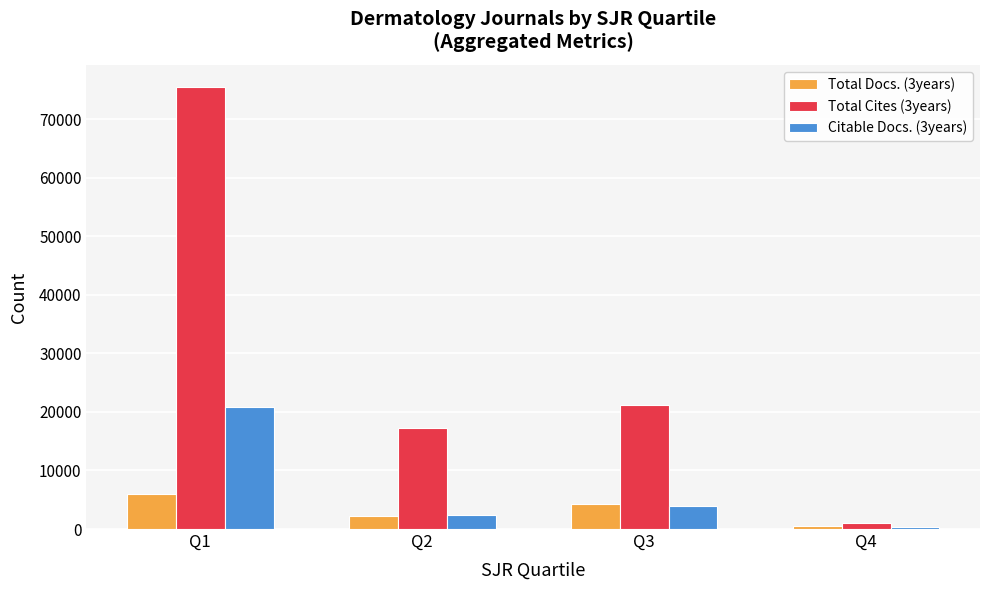

The value of Total Docs. (3years) at Q2 is 2163. True or false?

True